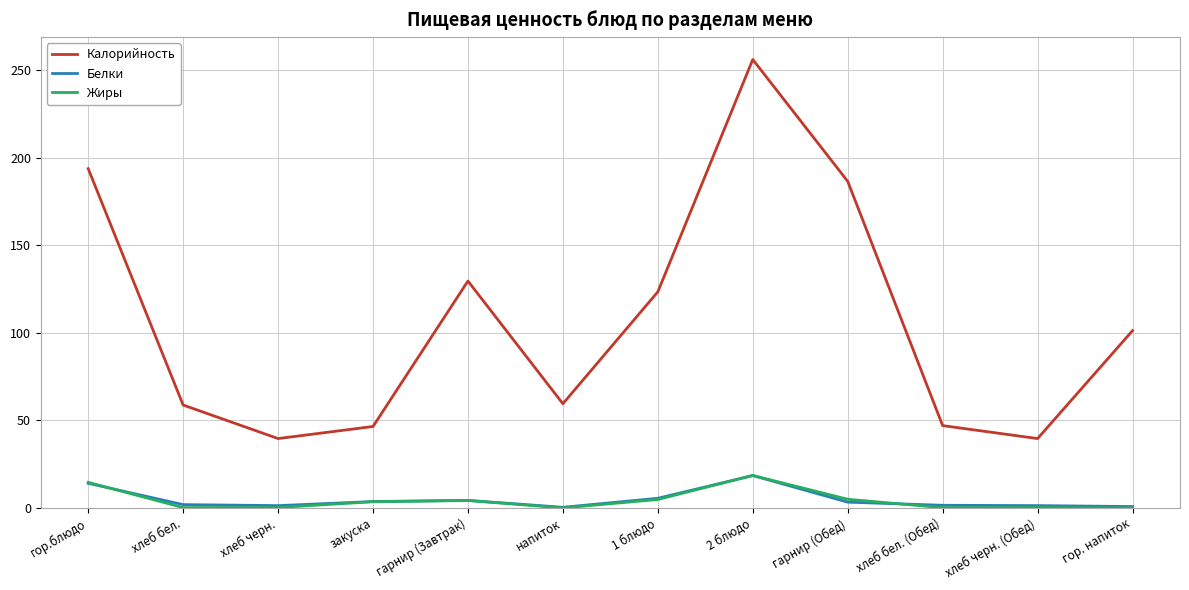

Which series has the largest range (max minus min)?

Калорийность